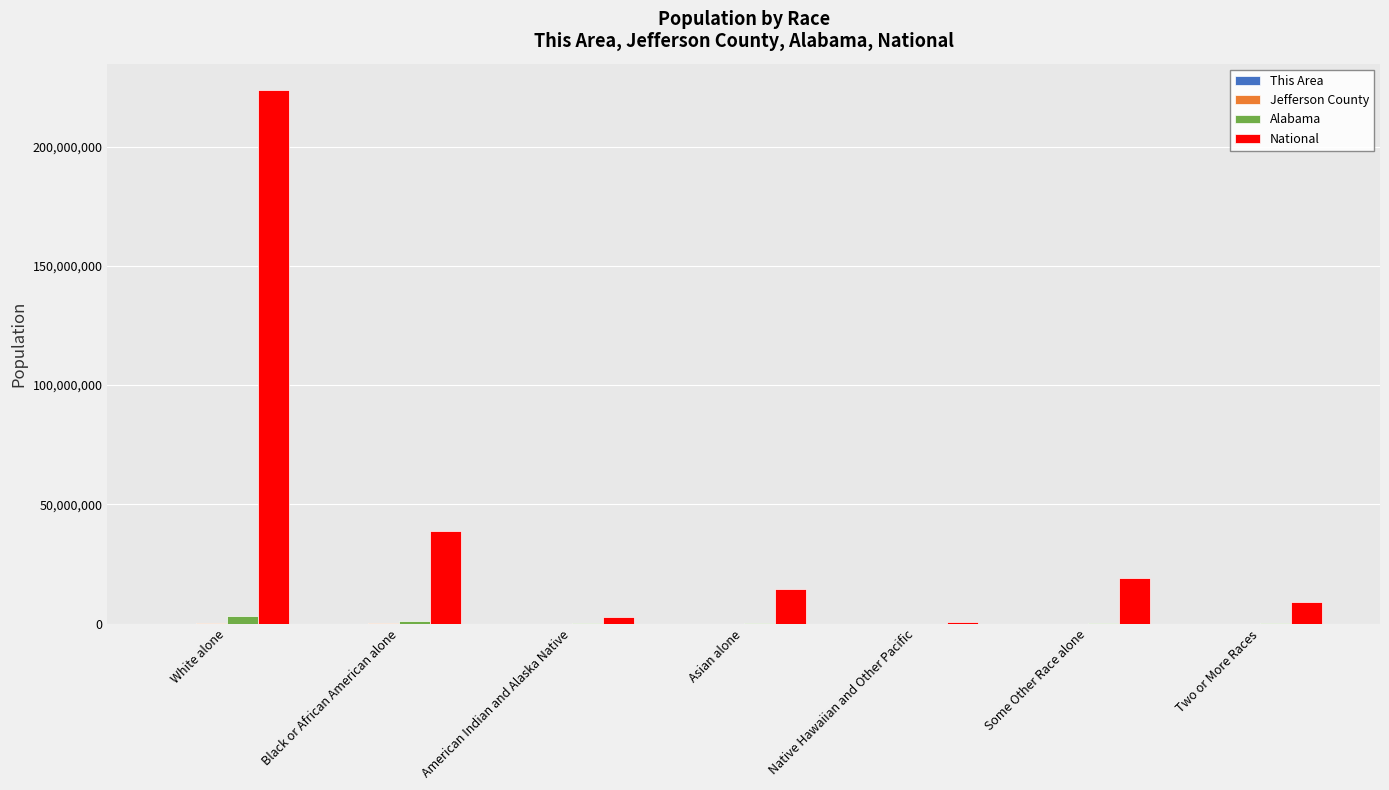

Which series has the largest total across all categories?

National